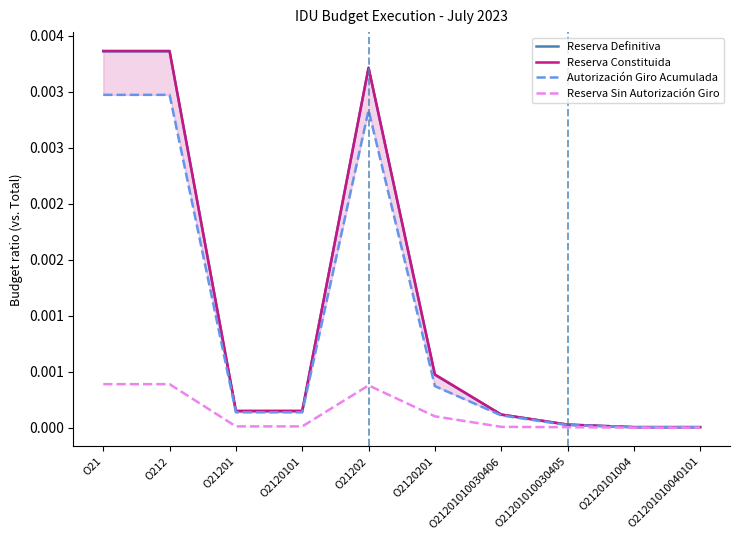

True or false: Reserva Sin Autorización Giro has more than 1 points higher than both neighbors.

False